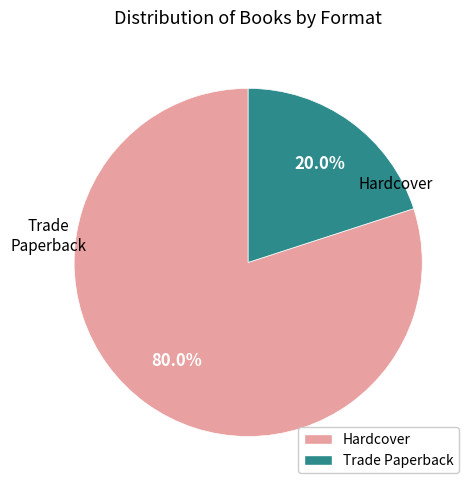

Is there any slice that represents more than half of the pie?

Yes